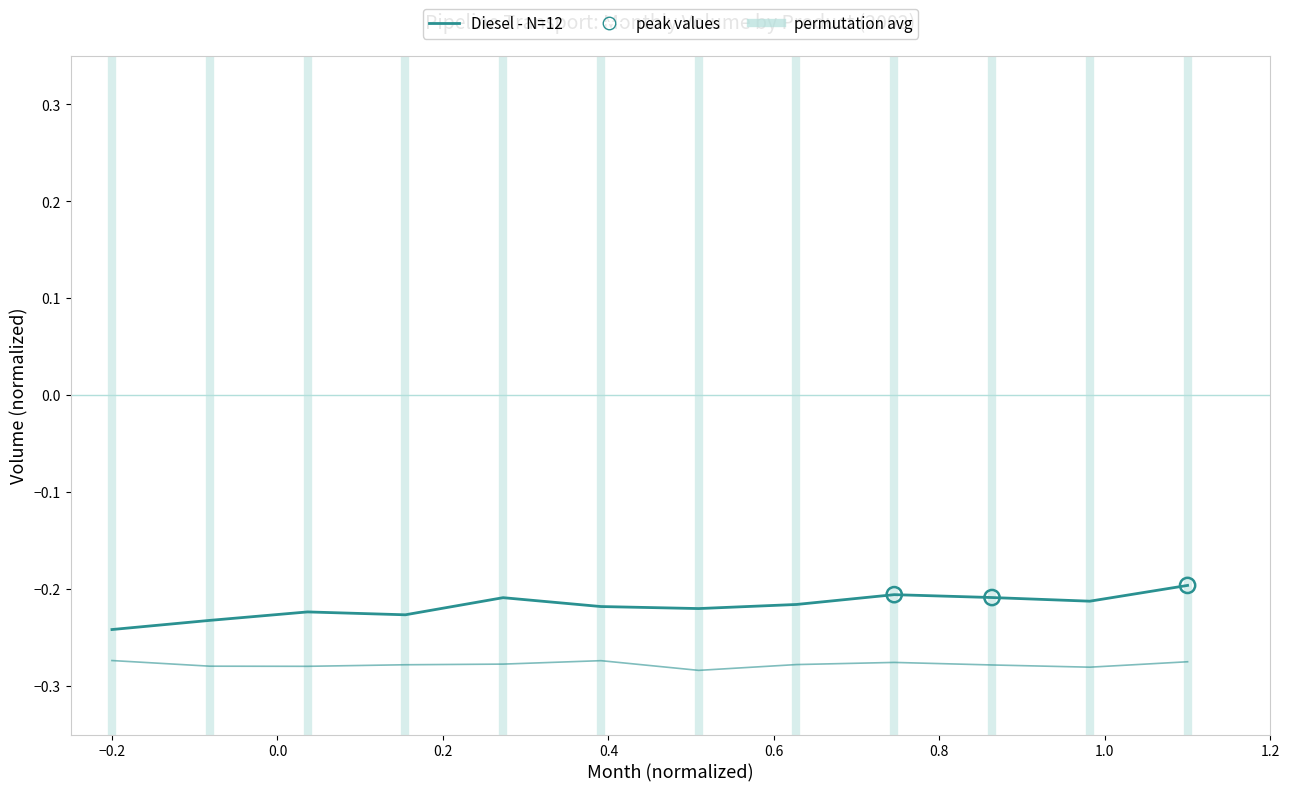

Is this an area chart (filled region under the line)?

No